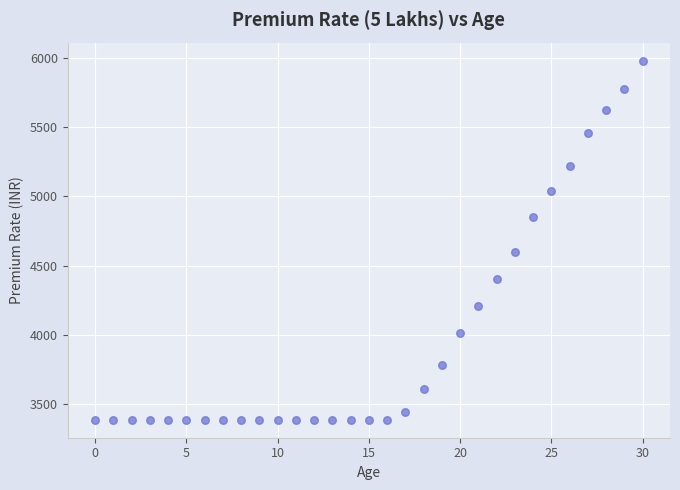

What is the range of Y values (max minus min)?

2596